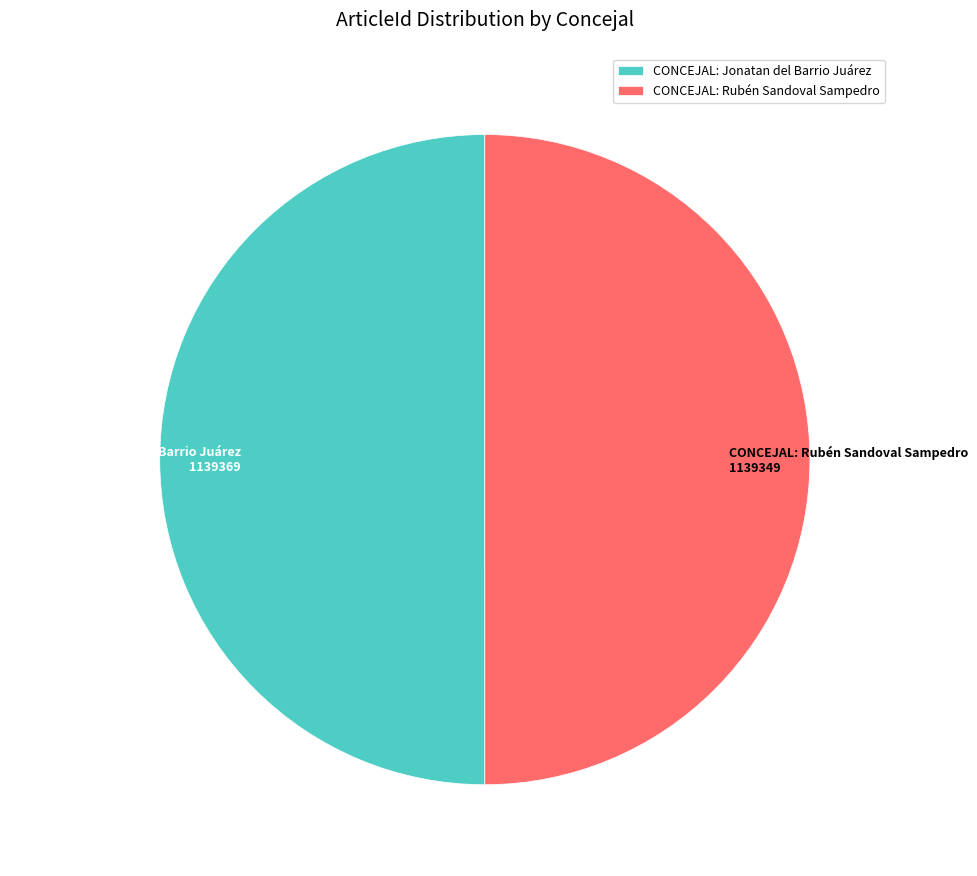

Is it true that CONCEJAL: Jonatan del Barrio Juárez is 50% of the pie?

True